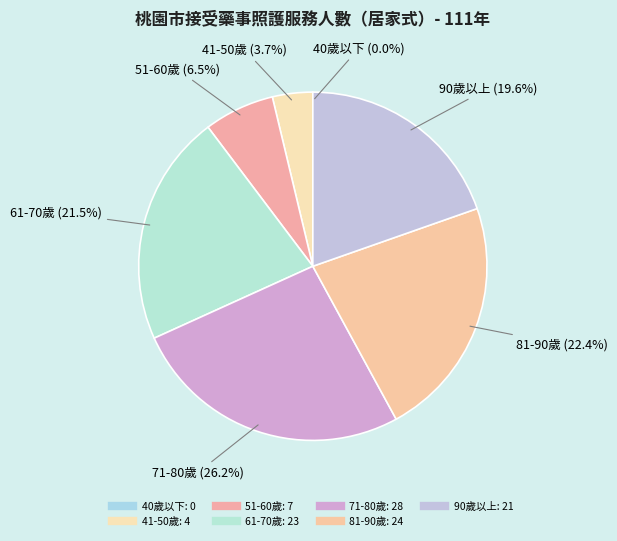

What is the total percentage of 51-60歲 and 41-50歲?

10.3%